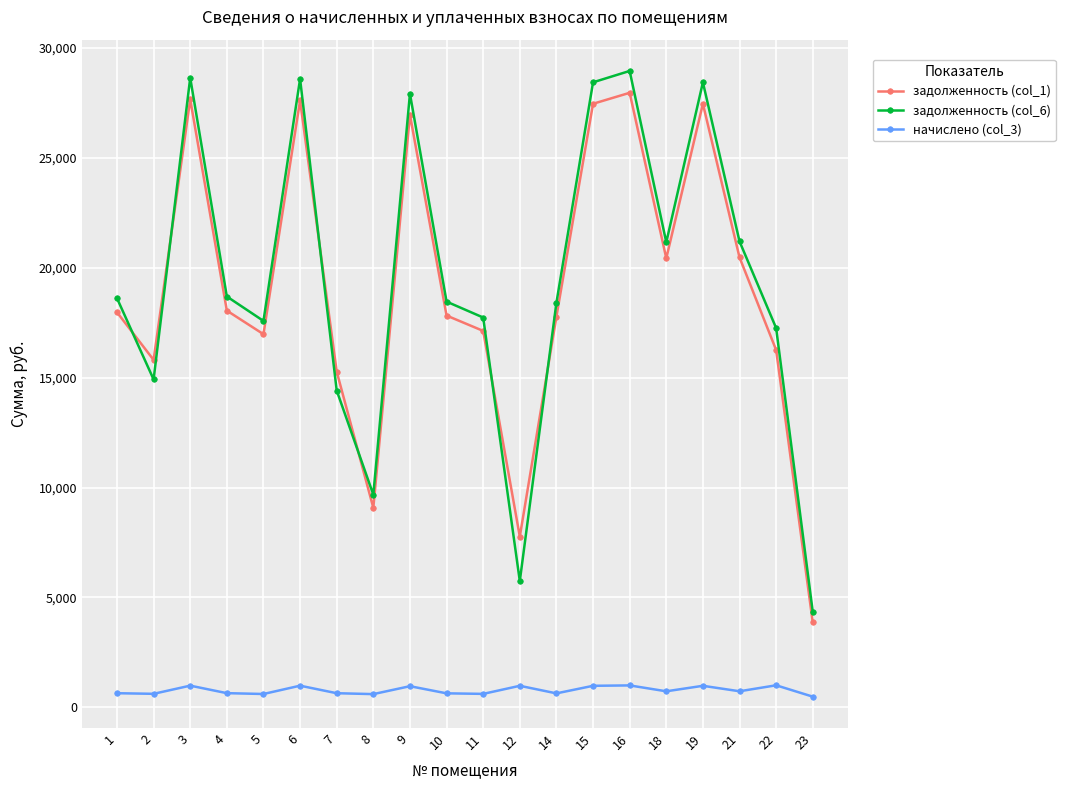

At how many categories does at least one series exceed 5267?

19